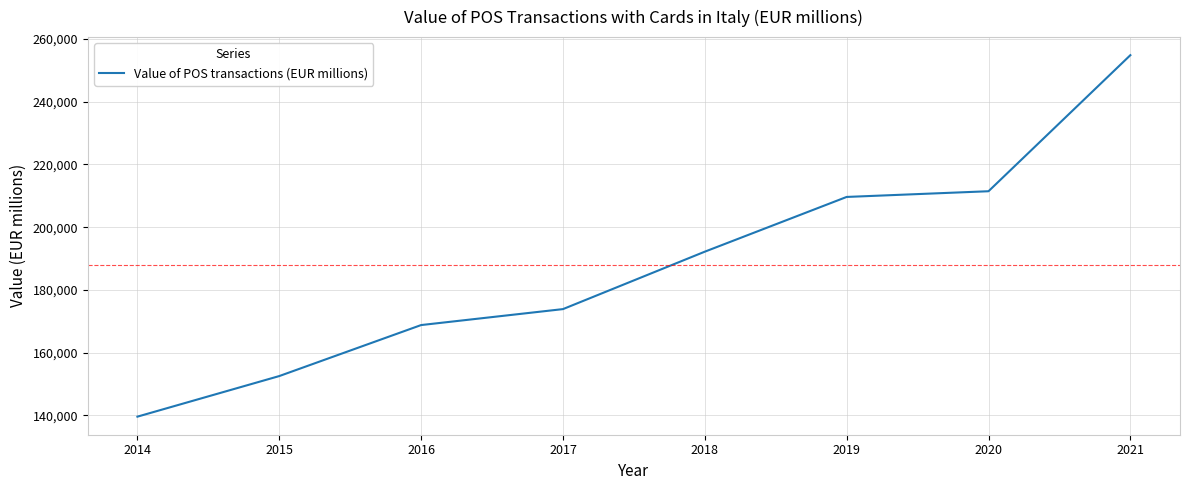

The chart shows a value of 326939.1 at 2020. True or false?

False